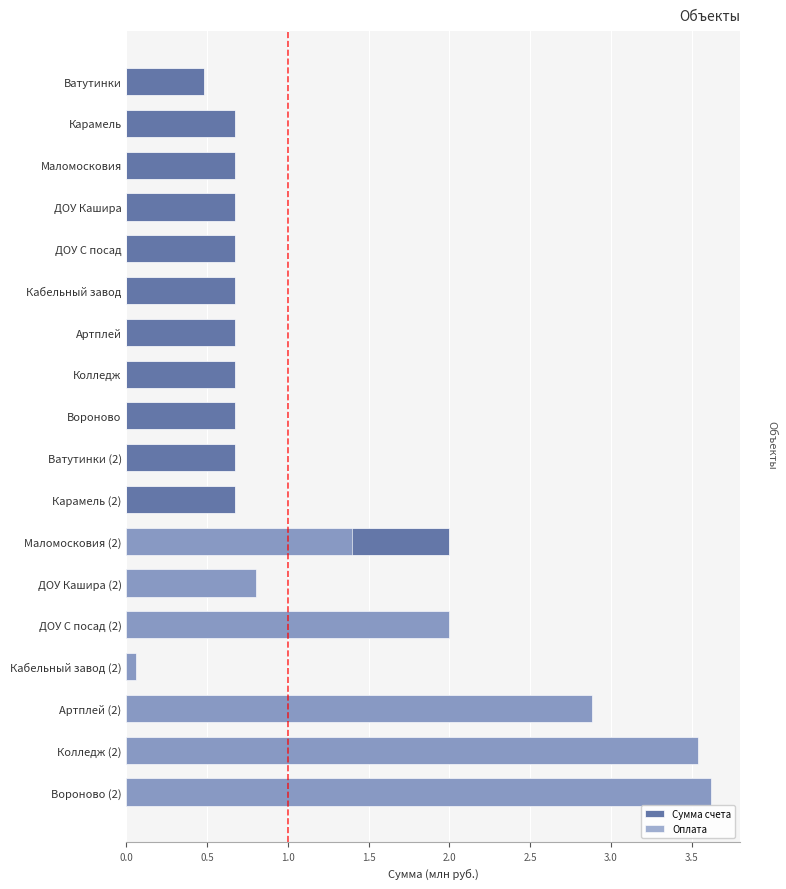

At ДОУ С посад (2), list the series in order from smallest to largest.

Сумма счета, Оплата